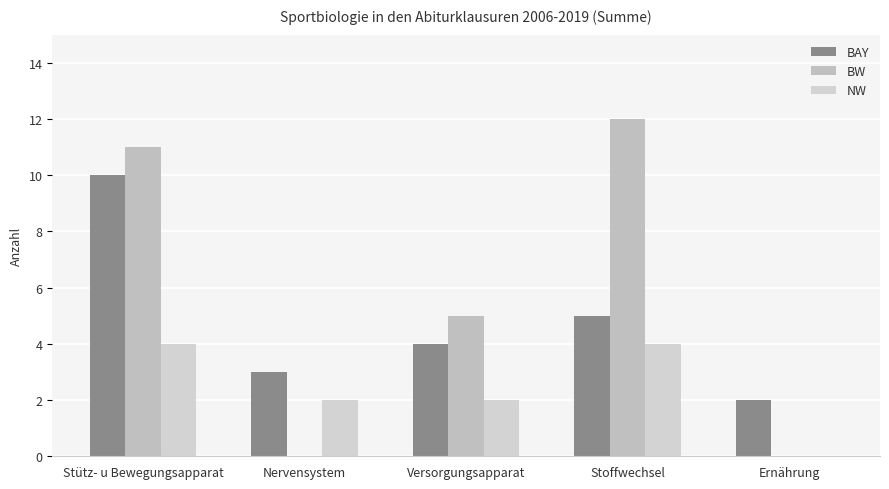

Are the bars grouped side by side (vs. stacked)?

Yes